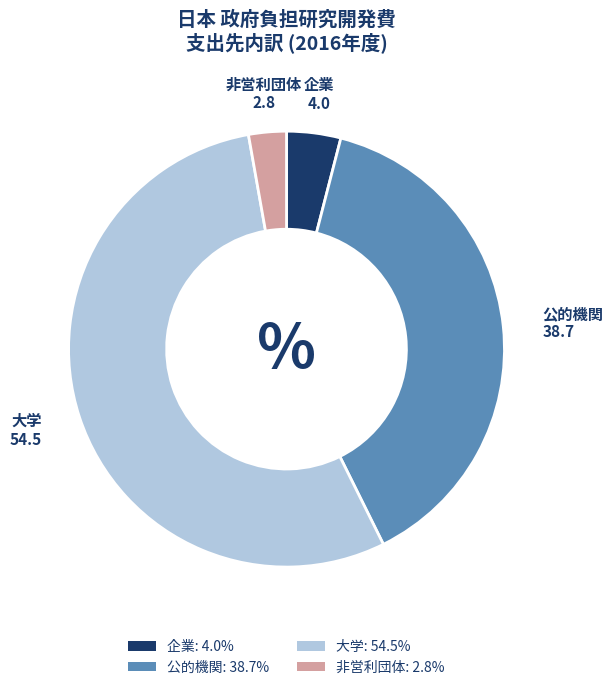

Is 大学 the majority of the pie?

Yes